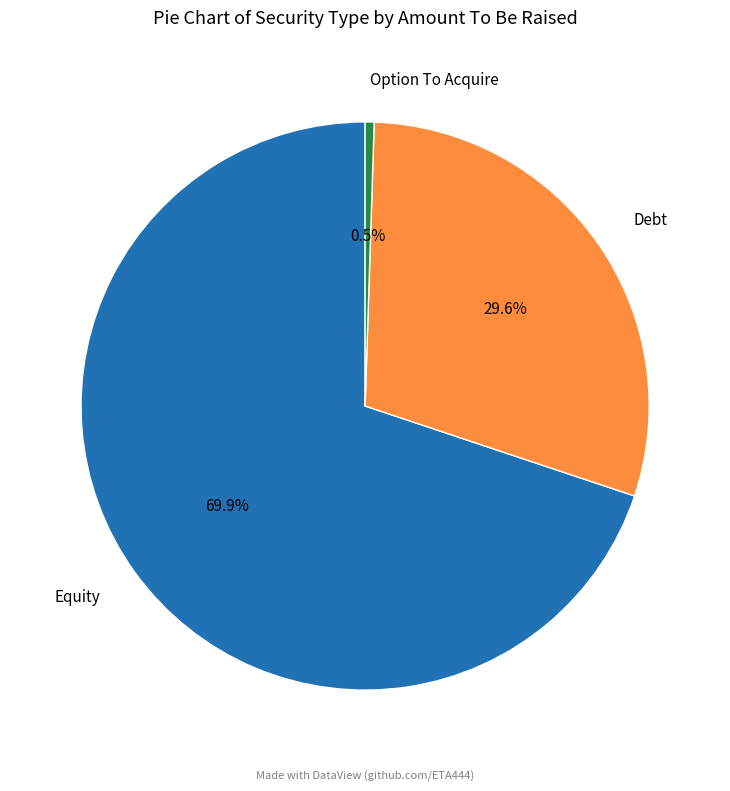

Between Equity and Debt, which is larger?

Equity